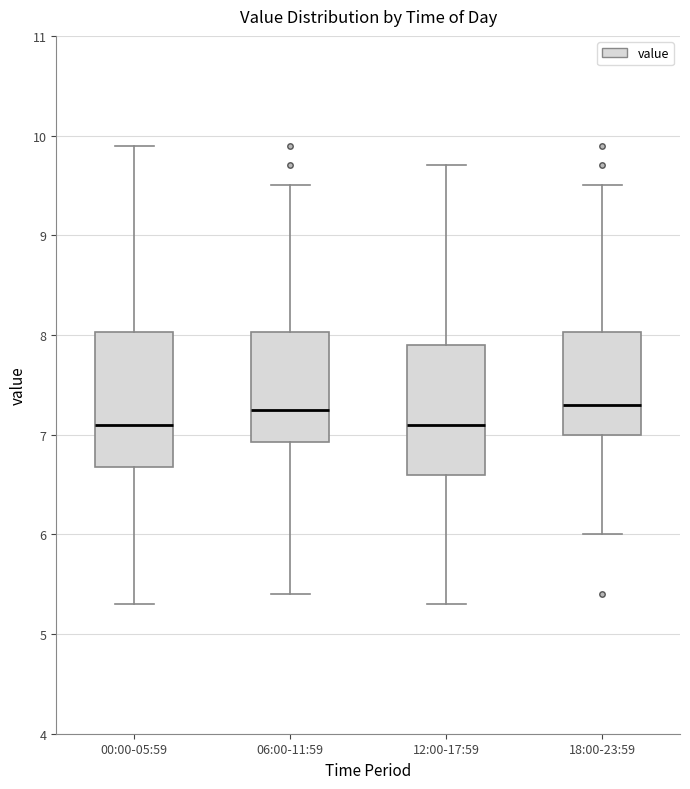

Reading left to right, read every box against the y-axis: the position of its median line, the range the box covers, and the ends of its whiskers. The values are not printed on the chart, so give them approximately, as read against the axis.

00:00-05:59: median 7.1, box 6.7 to 8.0, whiskers 5.3 to 9.9
06:00-11:59: median 7.3, box 6.9 to 8.0, whiskers 5.4 to 9.5
12:00-17:59: median 7.1, box 6.6 to 7.9, whiskers 5.3 to 9.7
18:00-23:59: median 7.3, box 7.0 to 8.0, whiskers 6.0 to 9.5